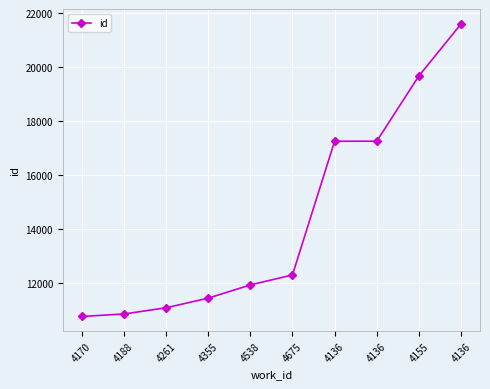

Which has a higher value, 4355 or 4136?

4136